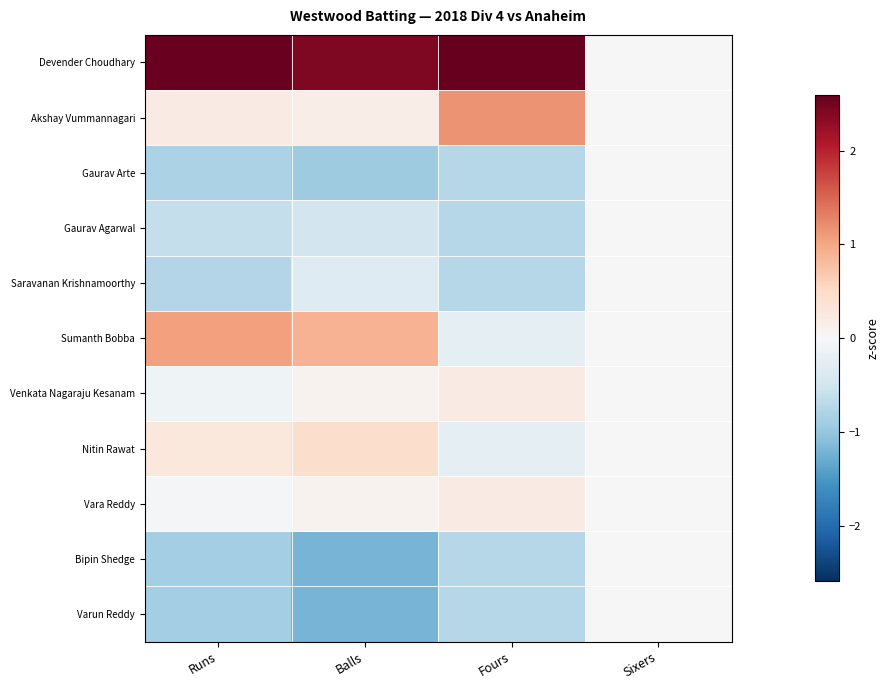

At Fours, list the series in order from smallest to largest.

Gaurav Arte, Gaurav Agarwal, Saravanan Krishnamoorthy, Bipin Shedge, Varun Reddy, Sumanth Bobba, Nitin Rawat, Venkata Nagaraju Kesanam, Vara Reddy, Akshay Vummannagari, Devender Choudhary